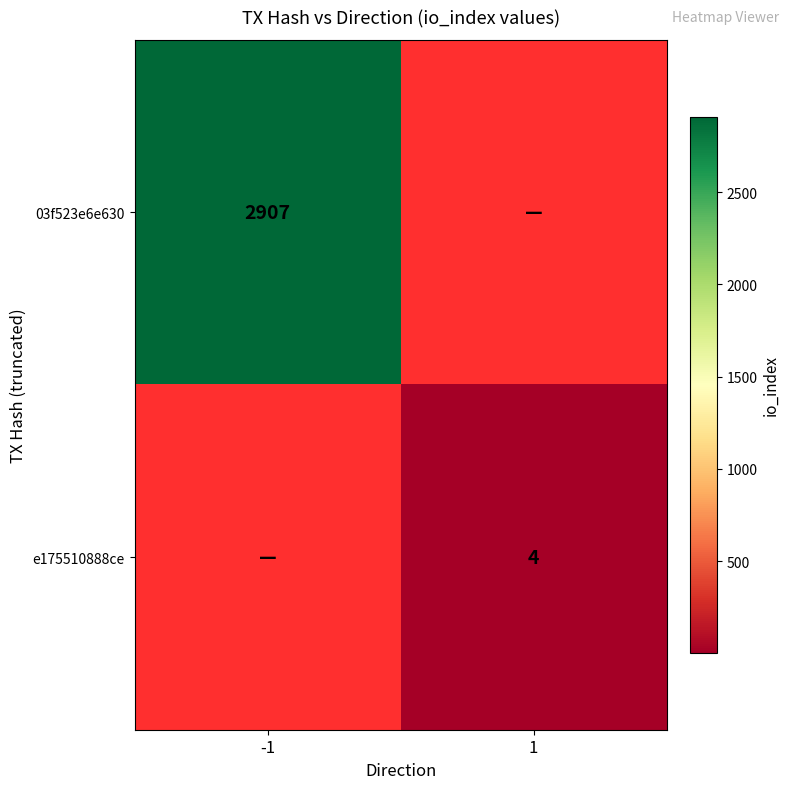

The value of 03f523e6e630 at -1 is 1315. True or false?

False